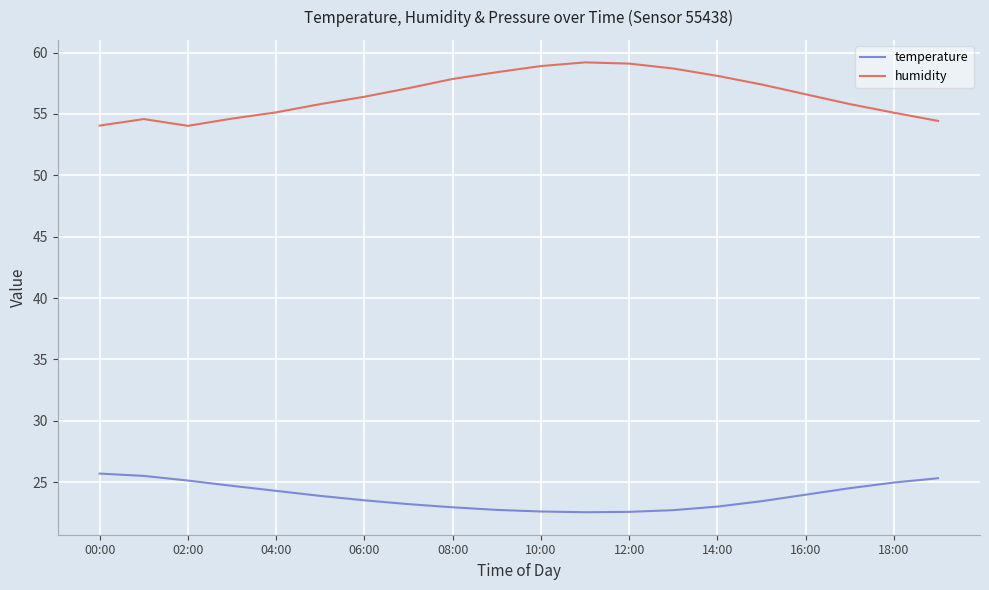

List the series in order of their overall mean, highest first.

humidity, temperature